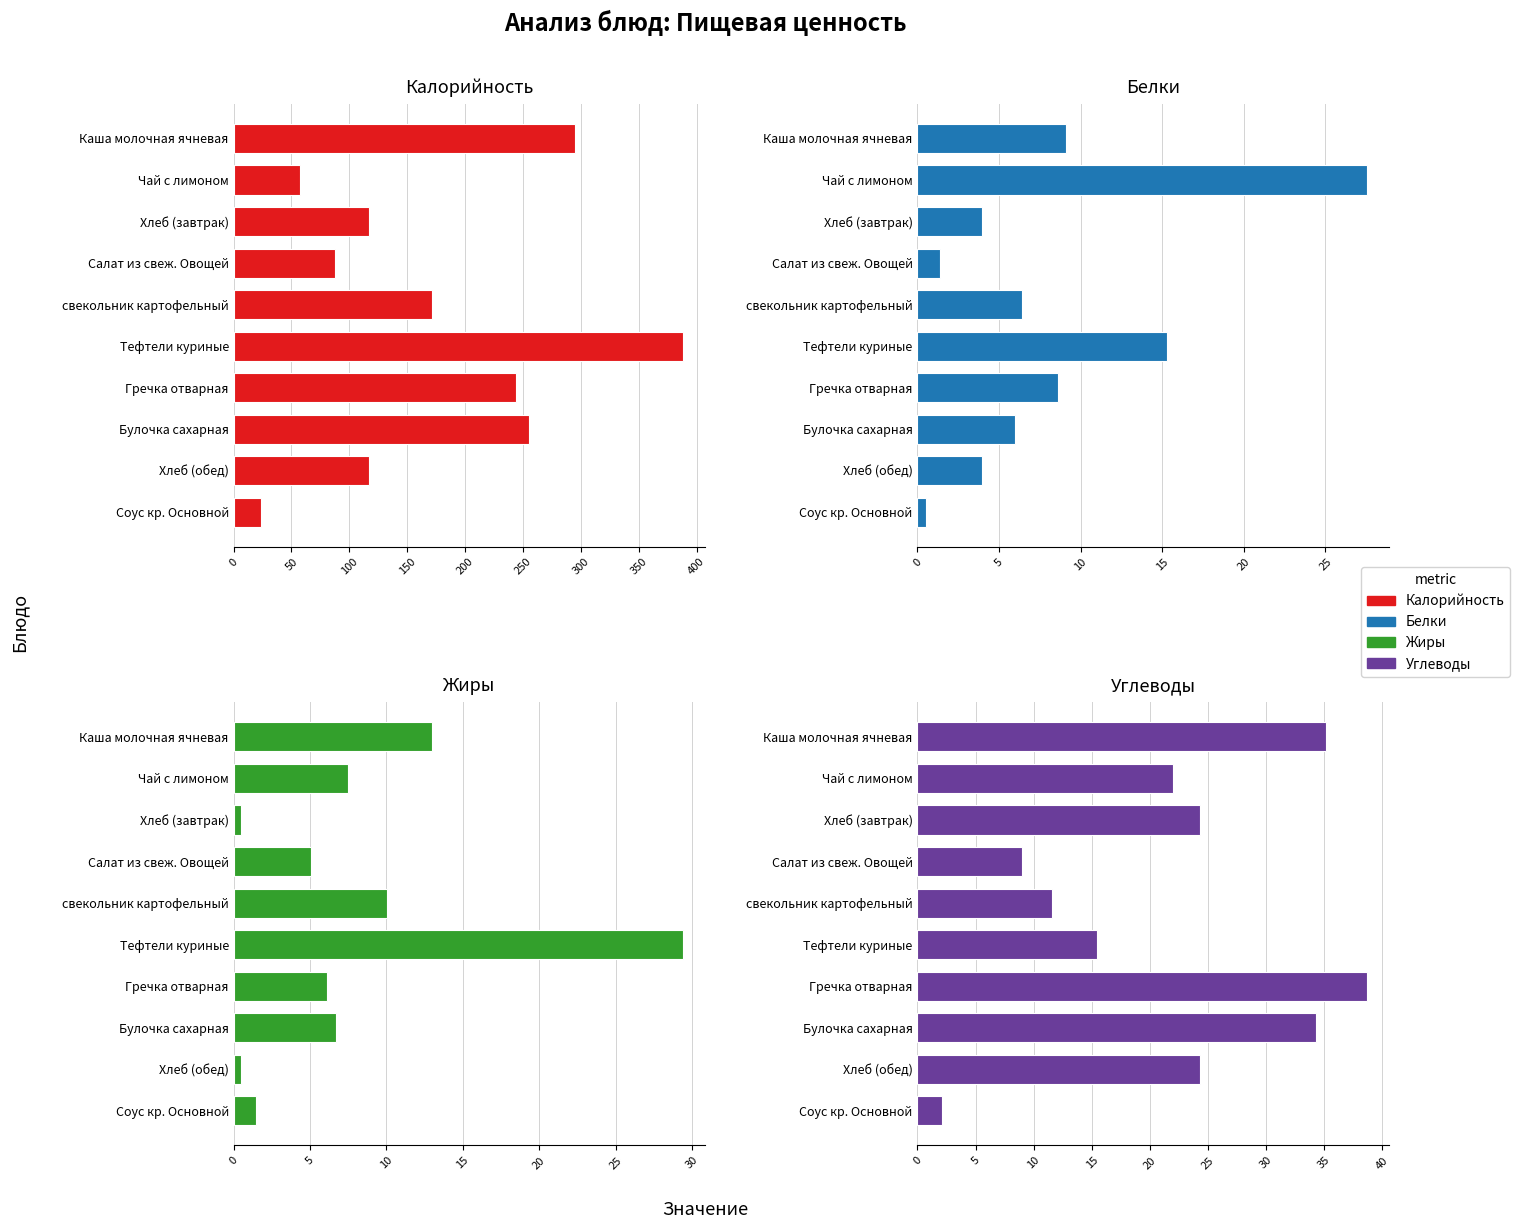

At how many categories does at least one series exceed 359?

1